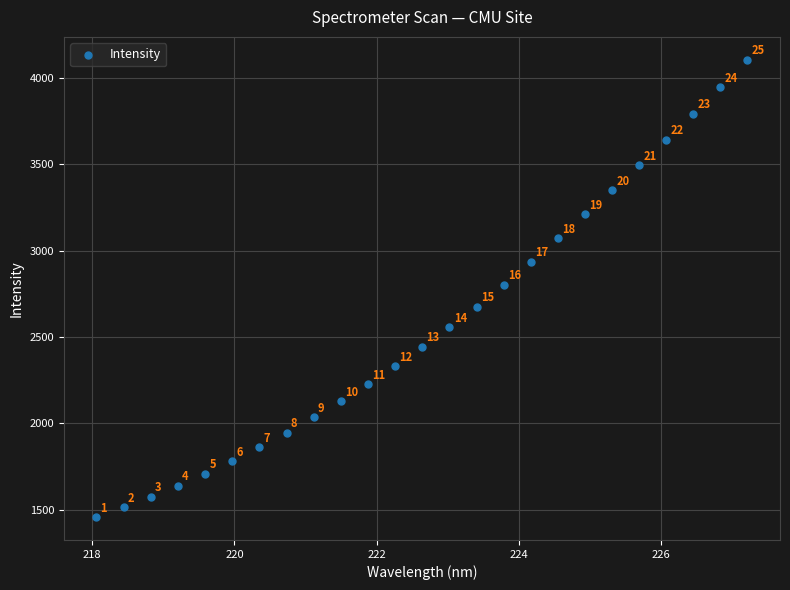

What is the range of X values (max minus min)?

9.2